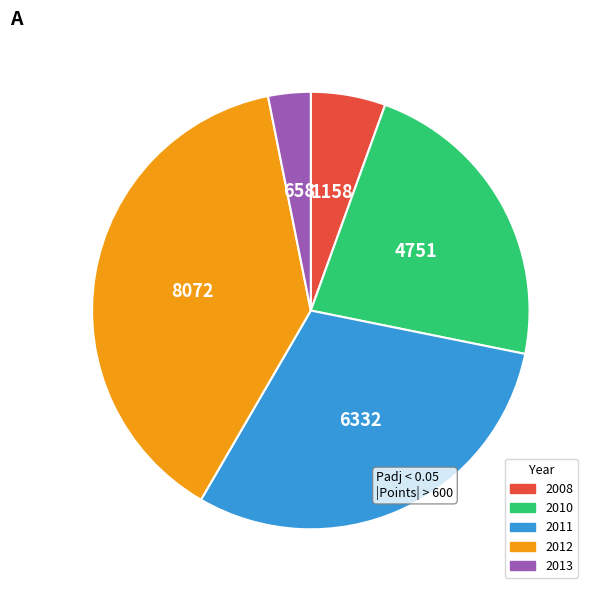

Is there a majority slice in this chart?

No